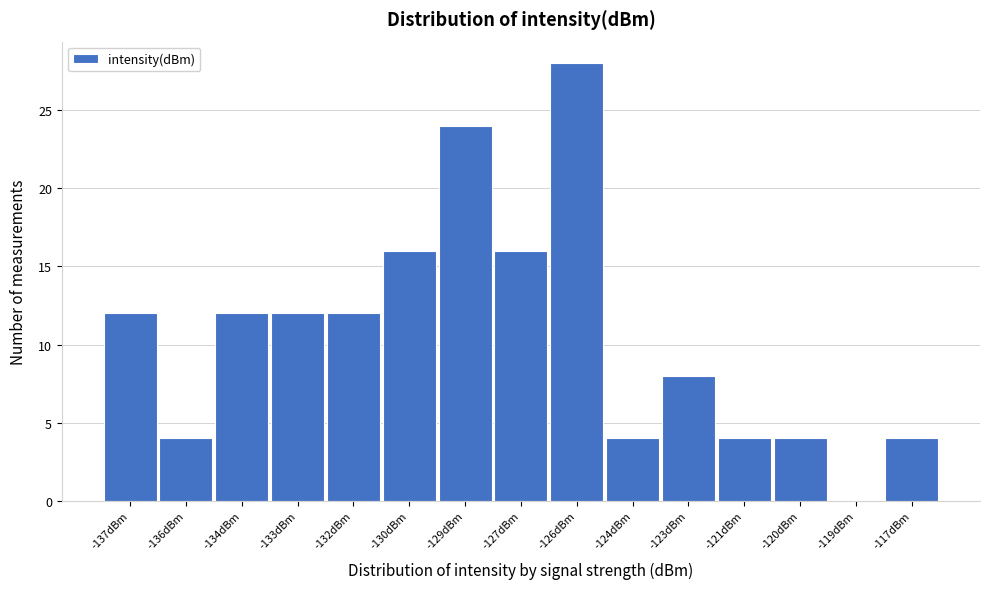

Reading left to right, what are all the values shown in this chart?

-137dBm=12	-136dBm=4	-134dBm=12	-133dBm=12	-132dBm=12	-130dBm=16	-129dBm=24	-127dBm=16	-126dBm=28	-124dBm=4	-123dBm=8	-121dBm=4	-120dBm=4	-119dBm=0	-117dBm=4